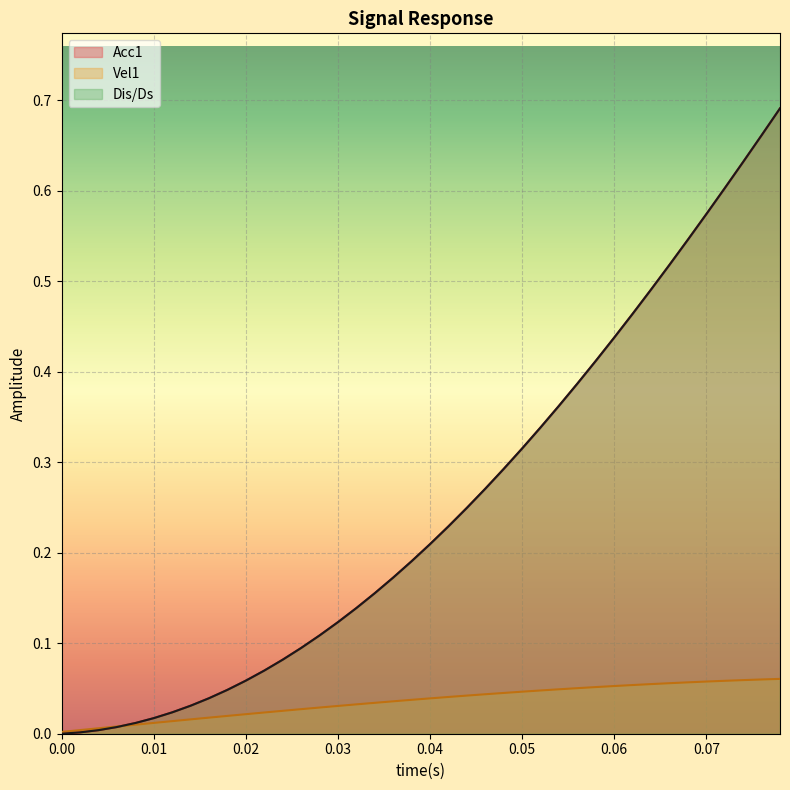

What are all the series names shown in the legend?

Acc1, Vel1, Dis/Ds